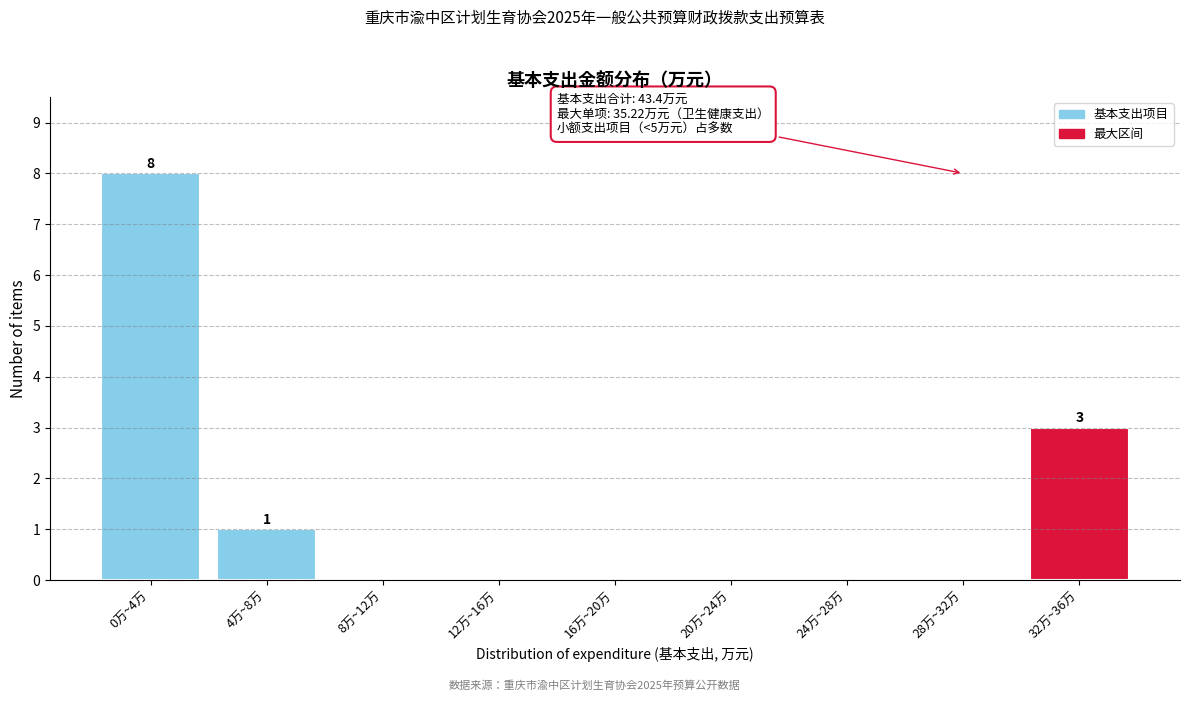

Reading left to right, list all the values displayed in this chart.

0万~4万=8	4万~8万=1	8万~12万=0	12万~16万=0	16万~20万=0	20万~24万=0	24万~28万=0	28万~32万=0	32万~36万=3